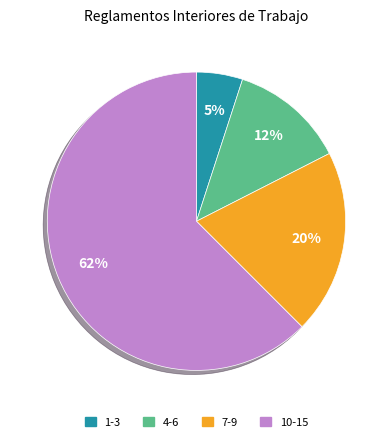

Rank the categories by value from lowest to highest.

1-3, 4-6, 7-9, 10-15